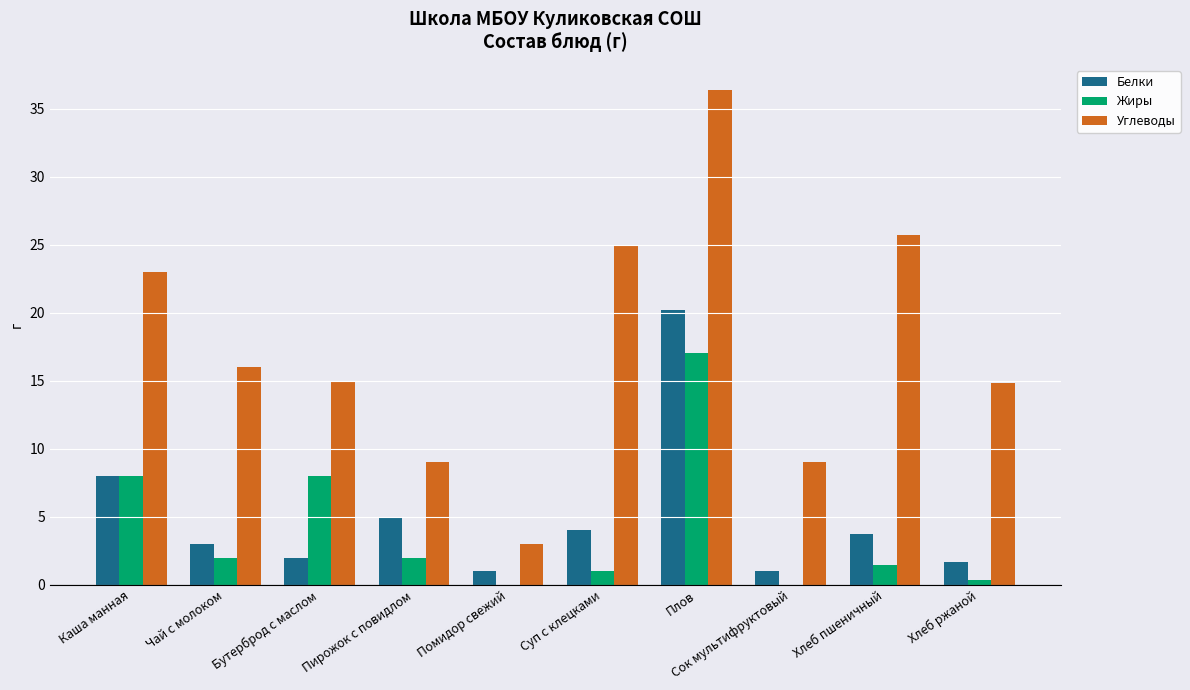

At which category is the sum across all series the highest?

Плов